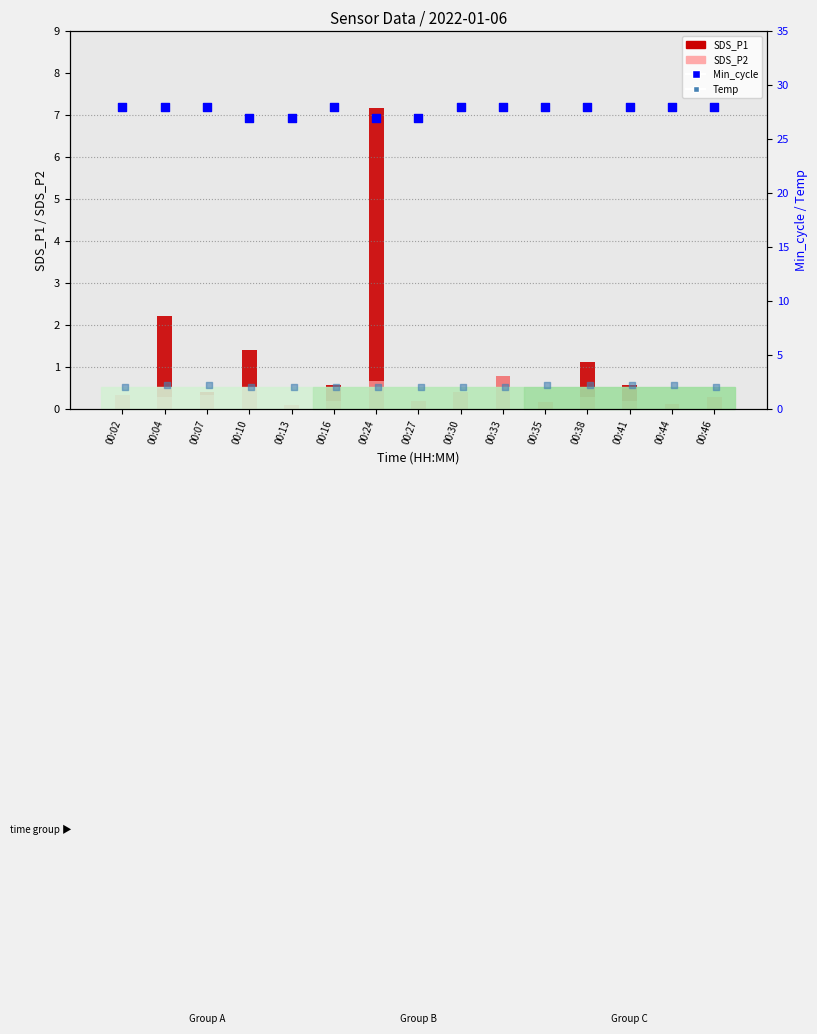

Which series has the largest total across all categories?

Min_cycle